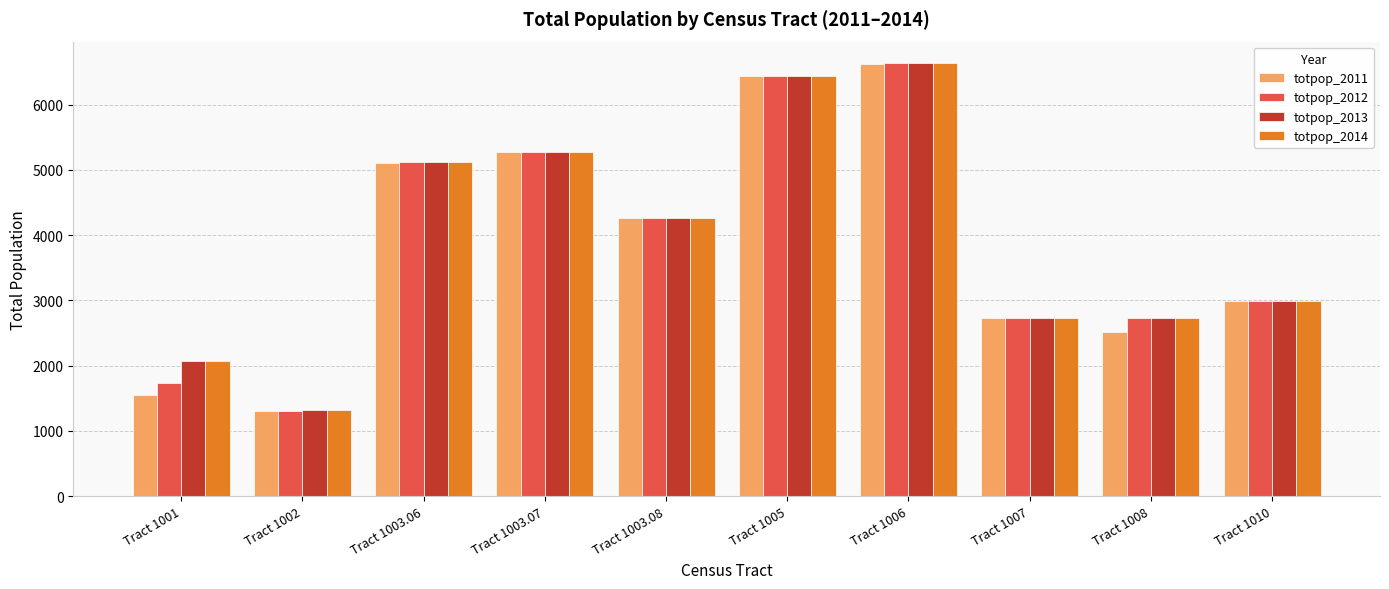

What is the difference between the totpop_2012 values at Tract 1002 and Tract 1008?

1419.8